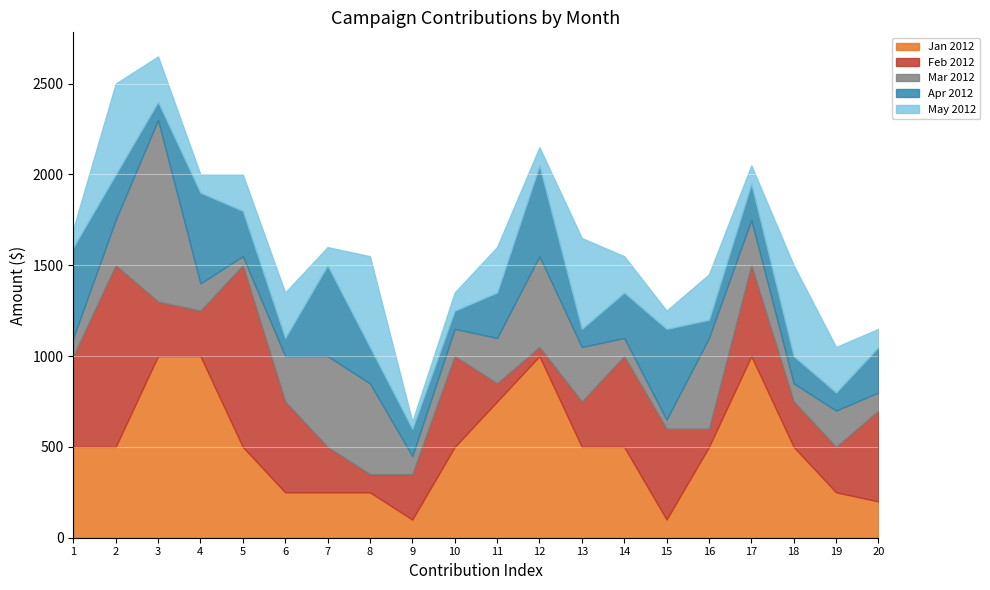

What is the greatest value displayed?

1000